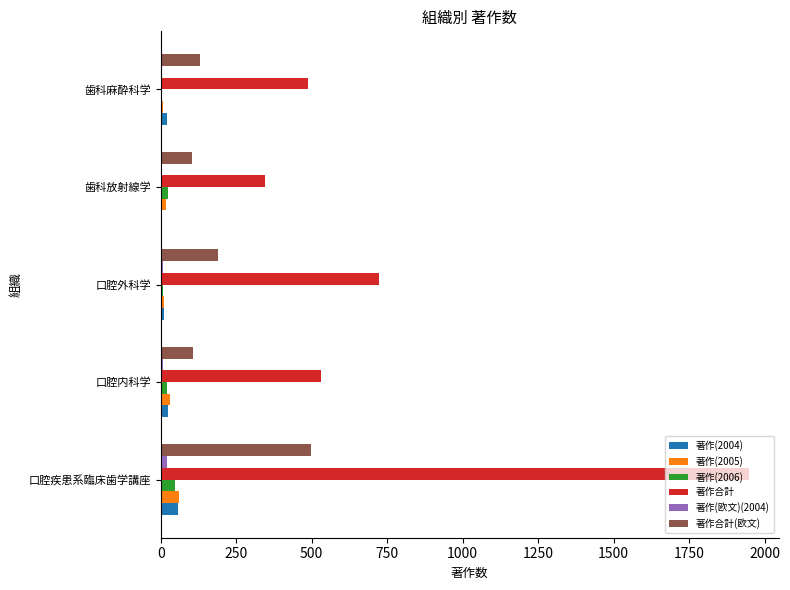

Where is 著作合計(欧文) nearest to the value 301?

口腔外科学